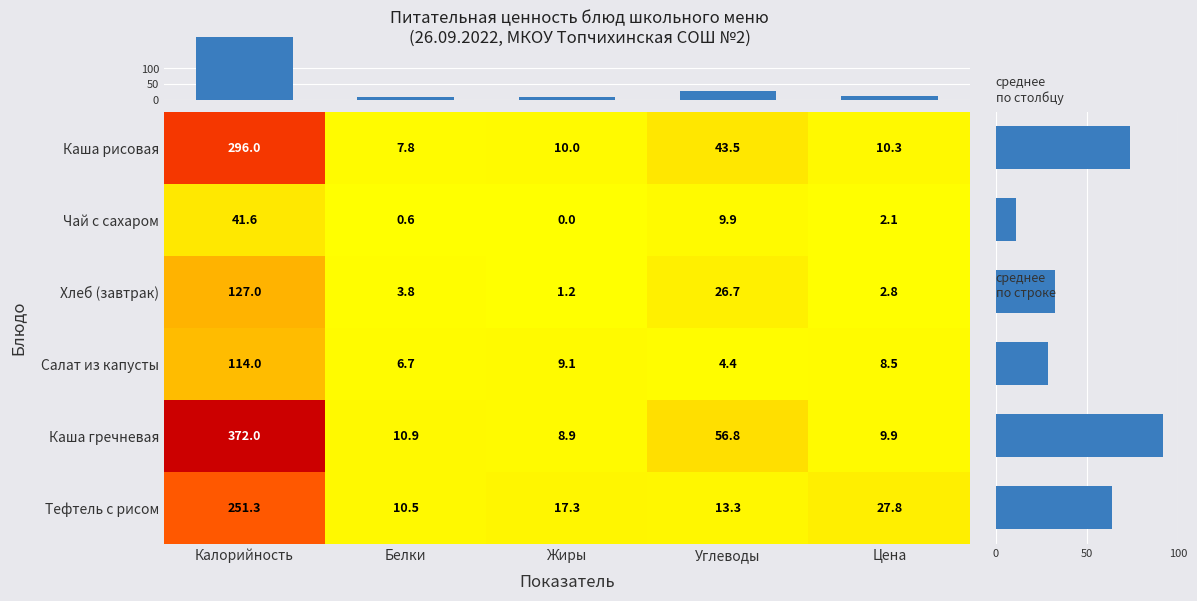

At which label does Каша рисовая first exceed 10?

Калорийность